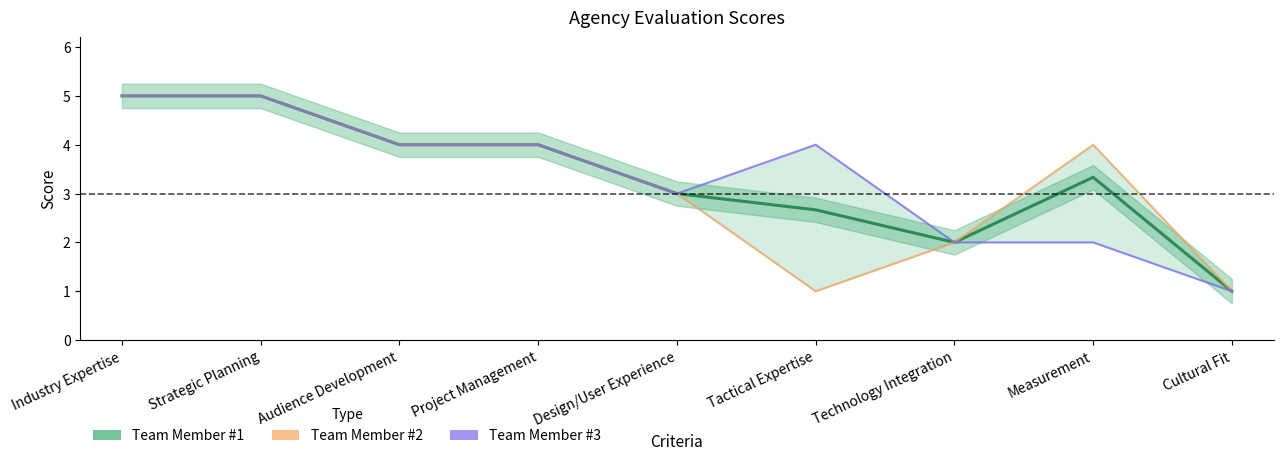

Reading left to right, extract all data points from this chart.

Team Member #1: 5.0	5.0	4.0	4.0	3.0	2.7	2.0	3.3	1.0
Team Member #2: 5.0	5.0	4.0	4.0	3.0	1.0	2.0	4.0	1.0
Team Member #3: 5.0	5.0	4.0	4.0	3.0	4.0	2.0	2.0	1.0